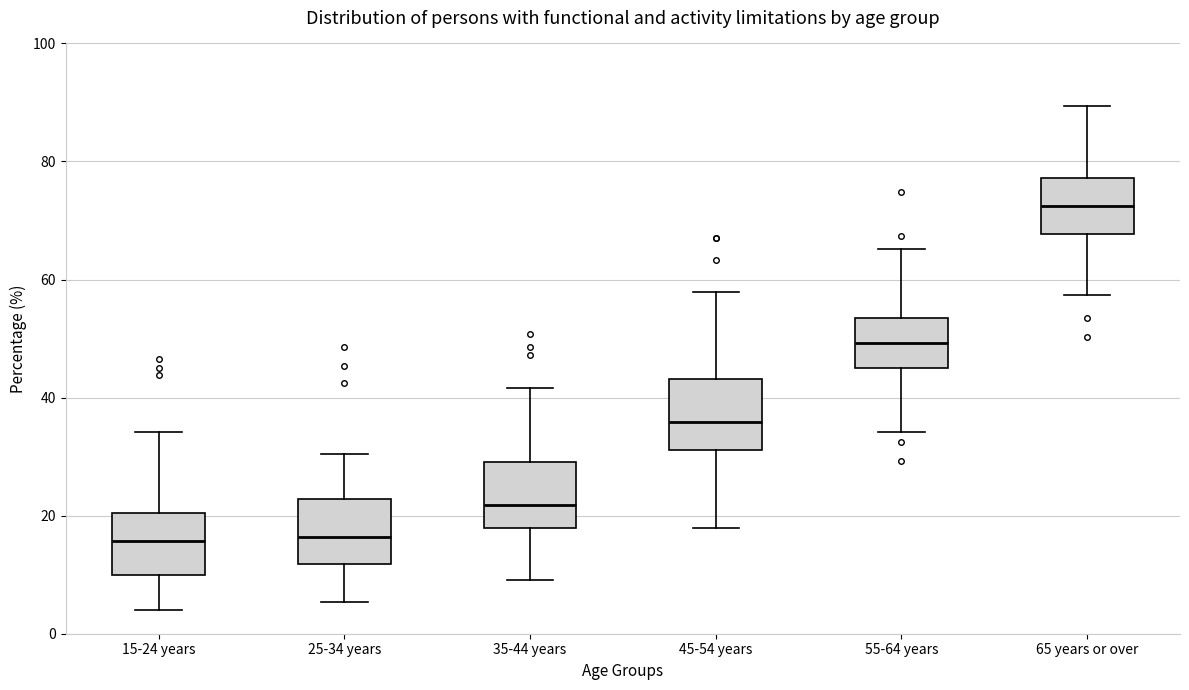

Reading left to right, transcribe this box plot: for each box, give where its median line is, the range the box spans, and where its two whiskers end, as read against the y-axis. The values are not printed on the chart, so give them approximately, as read against the axis.

15-24 years: median 16, box 10 to 20, whiskers 4 to 34
25-34 years: median 16, box 12 to 22, whiskers 6 to 30
35-44 years: median 22, box 18 to 30, whiskers 10 to 42
45-54 years: median 36, box 32 to 44, whiskers 18 to 58
55-64 years: median 50, box 46 to 54, whiskers 34 to 66
65 years or over: median 72, box 68 to 78, whiskers 58 to 90